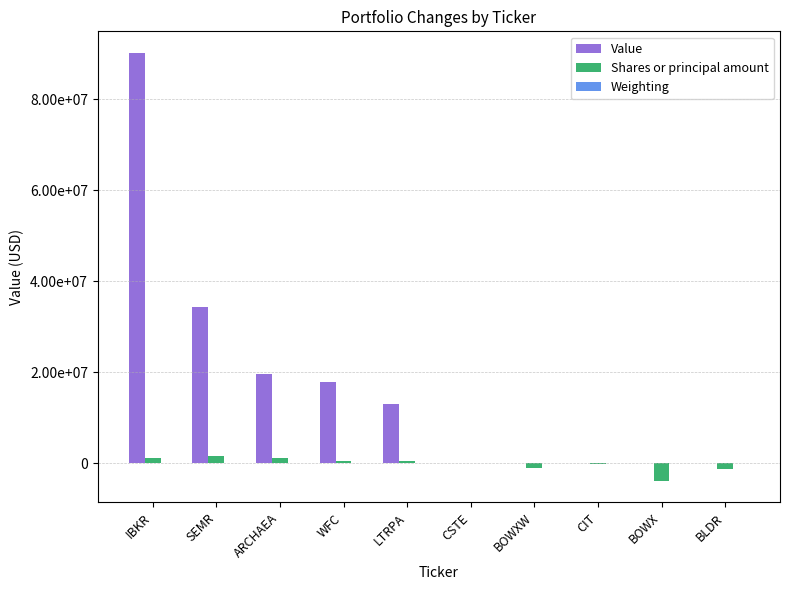

What is the label of the 2nd bar from the right?

BOWX